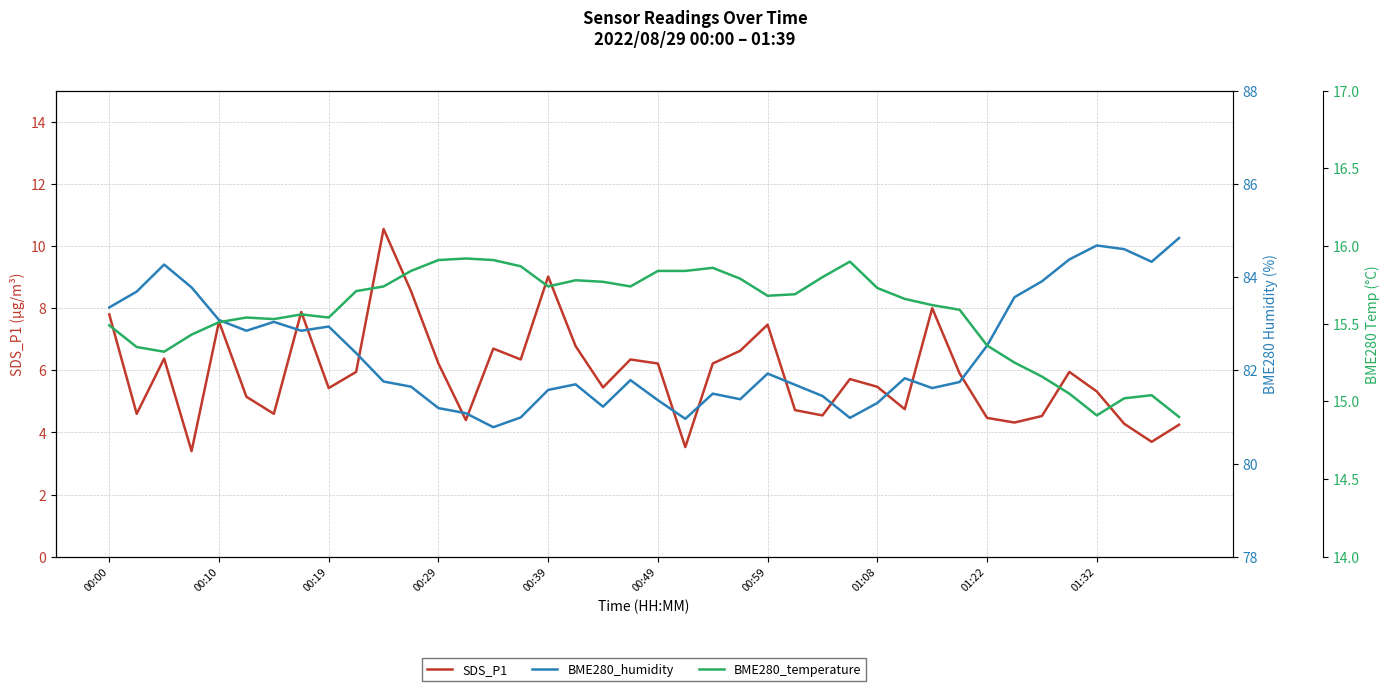

True or false: BME280_temperature and SDS_P1 cross at least once.

False